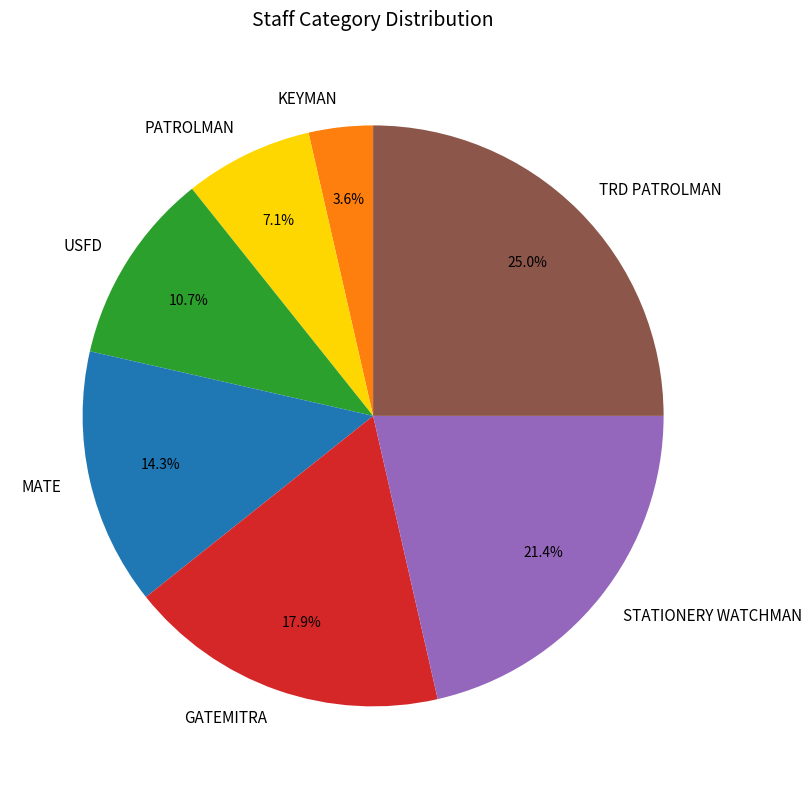

Is it true that PATROLMAN is 7% of the pie?

True